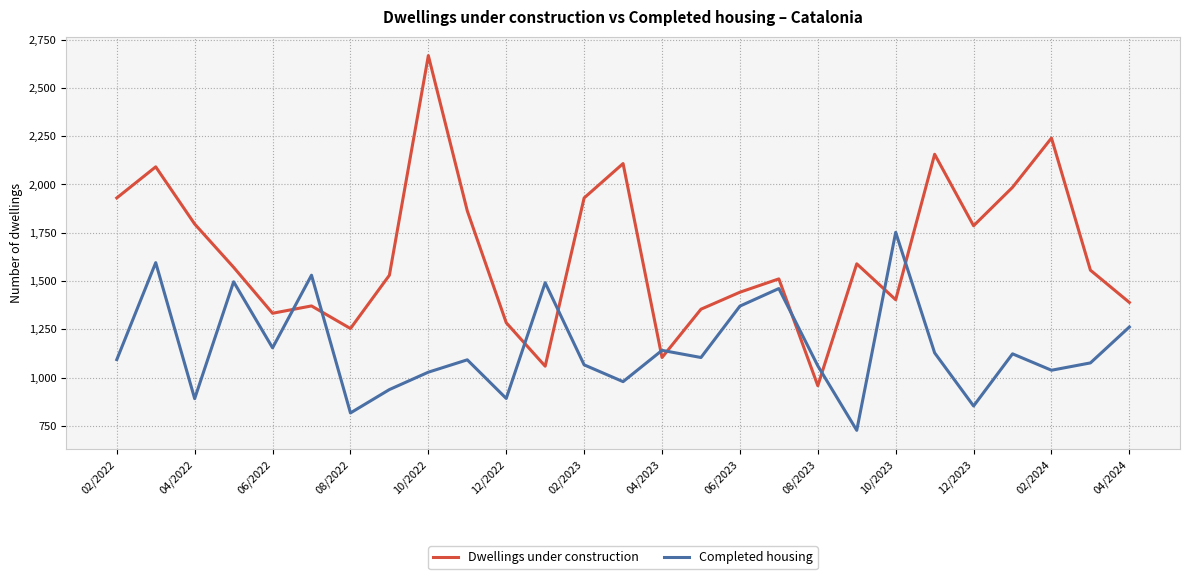

Rank the series by their maximum value, from highest to lowest.

Dwellings under construction, Completed housing